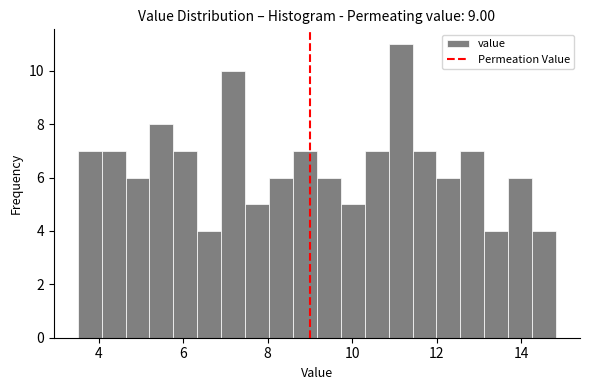

Read against the x-axis, roughly where is the centre of the tallest bar?

11.2